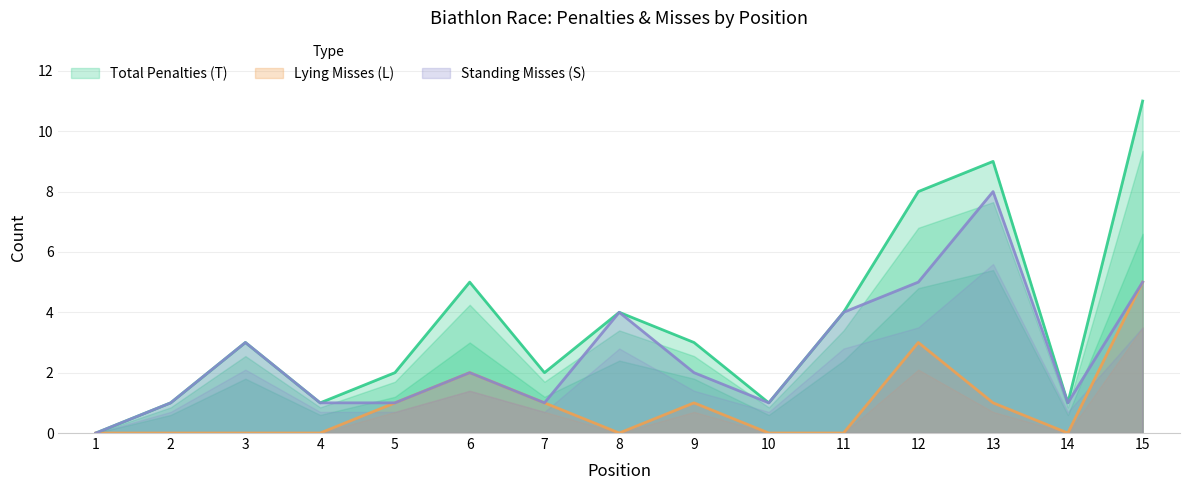

Reading left to right, list all the values displayed in this chart.

Total Penalties (T): 1=0	2=1	3=3	4=1	5=2	6=5	7=2	8=4	9=3	10=1	11=4	12=8	13=9	14=1	15=11
Lying Misses (L): 1=0	2=0	3=0	4=0	5=1	6=2	7=1	8=0	9=1	10=0	11=0	12=3	13=1	14=0	15=5
Standing Misses (S): 1=0	2=1	3=3	4=1	5=1	6=2	7=1	8=4	9=2	10=1	11=4	12=5	13=8	14=1	15=5